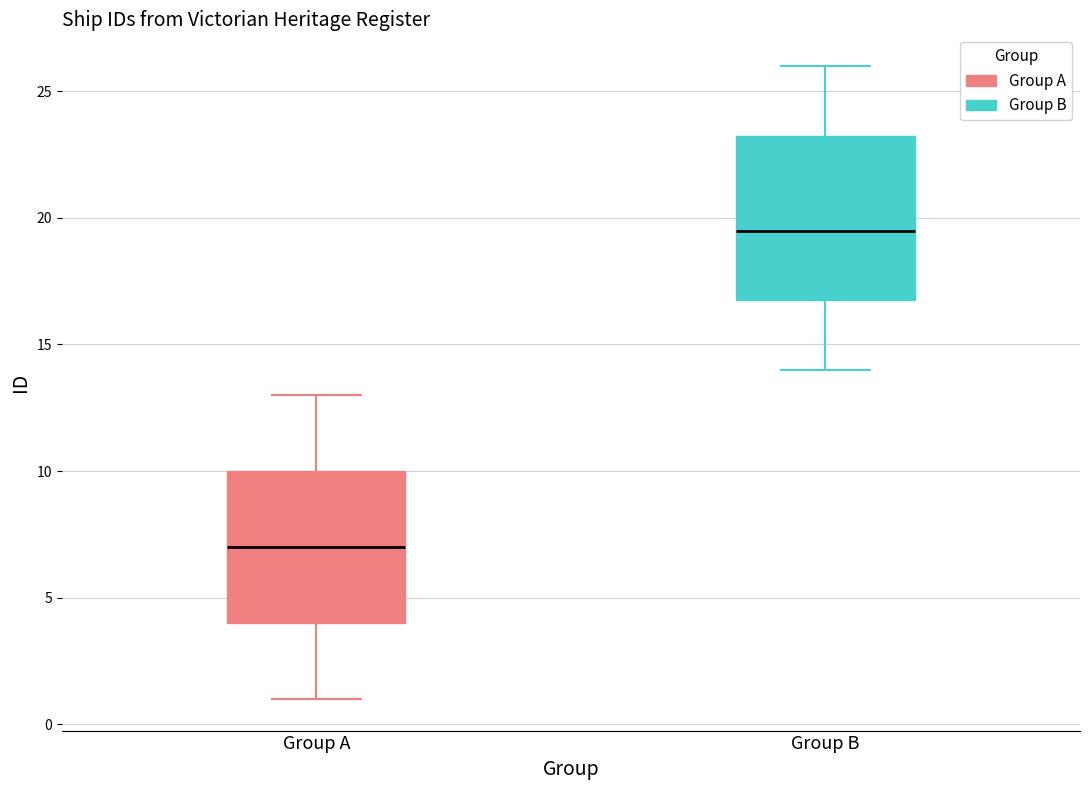

Which box's median line is the lowest?

Group A